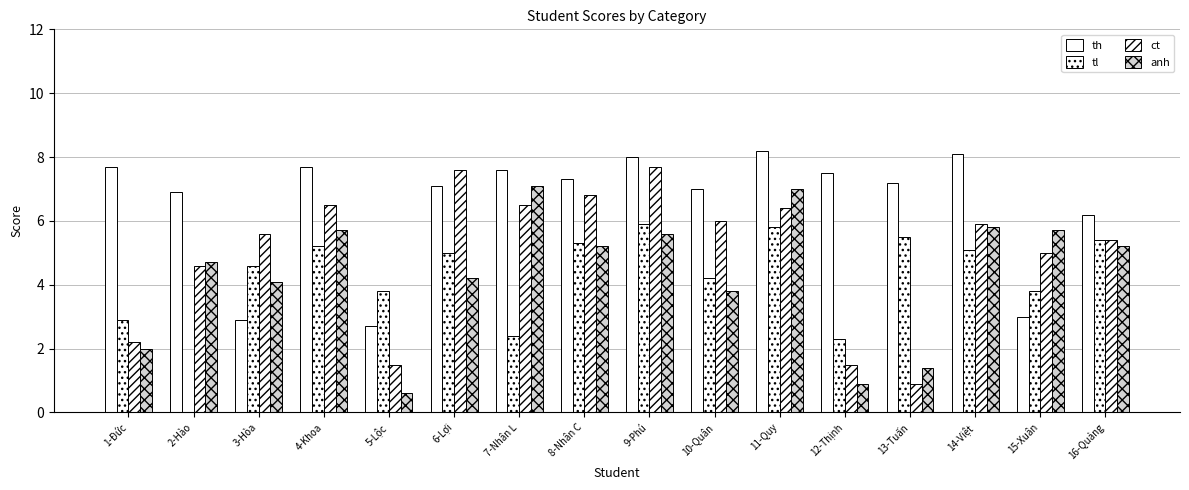

The anh series shows 1.8 at 6-Lợi. True or false?

False